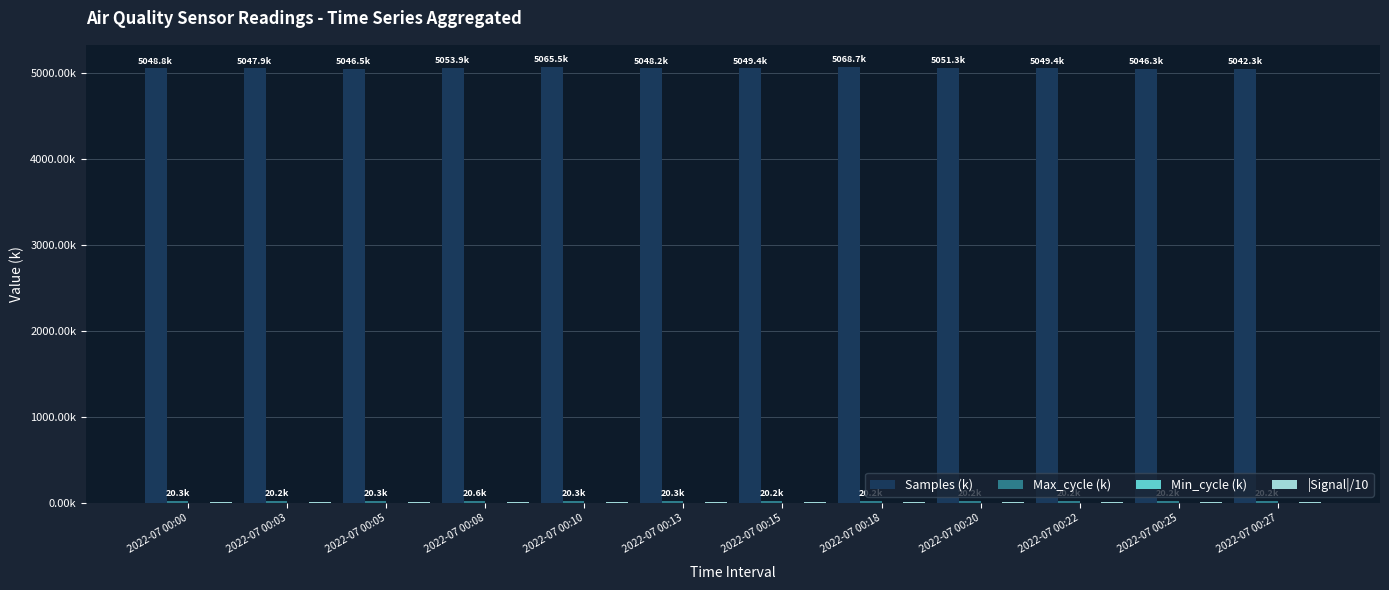

Are the bars grouped side by side (vs. stacked)?

Yes